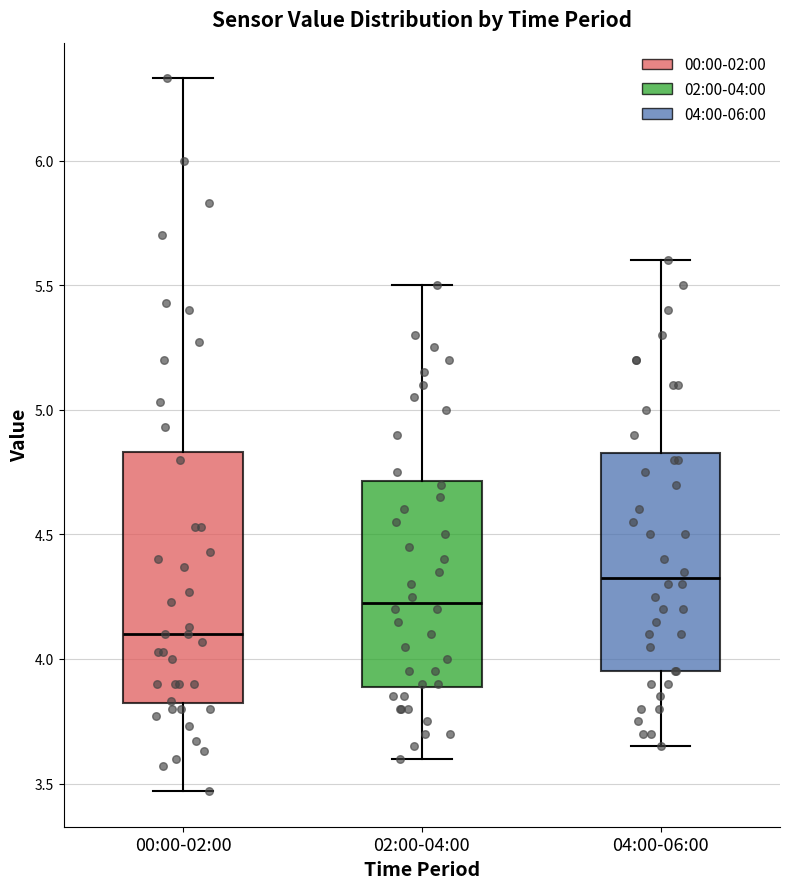

Comparing the boxes themselves (not the whiskers), which one is the tallest?

00:00-02:00